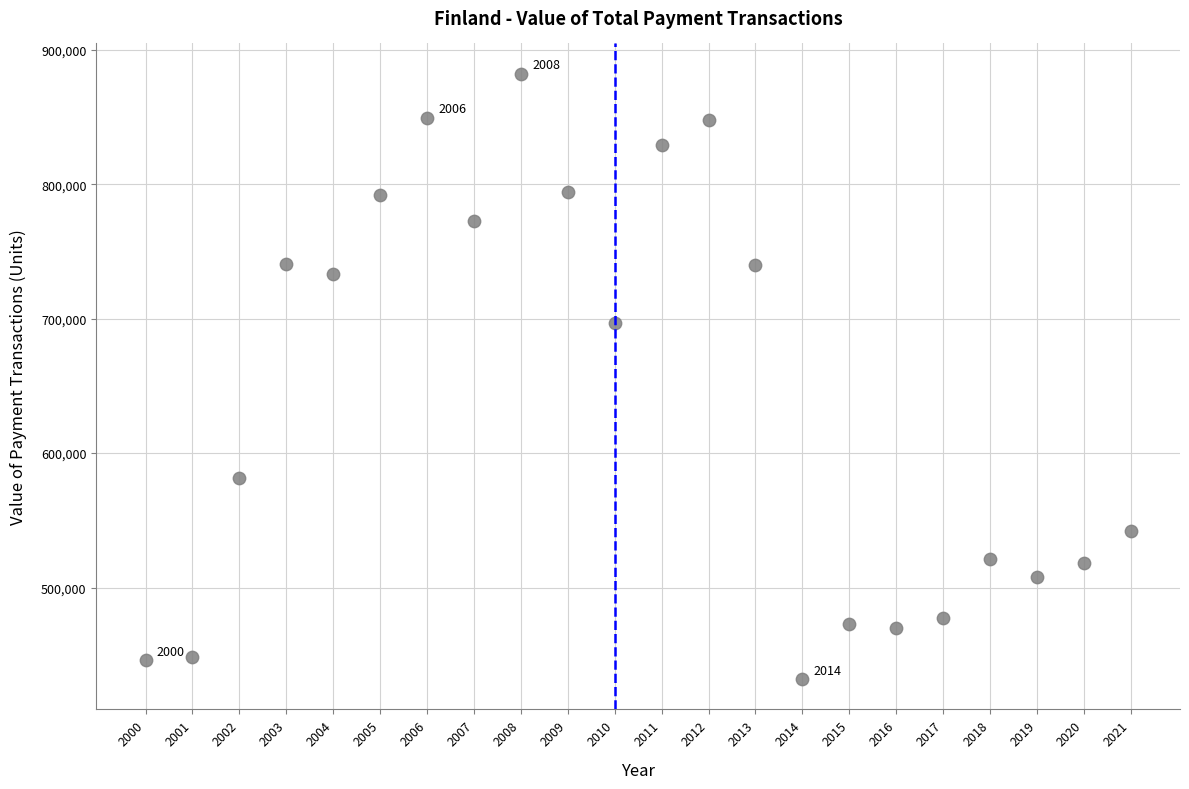

What Y value in the scatter plot is closest to 657068?

697170.6